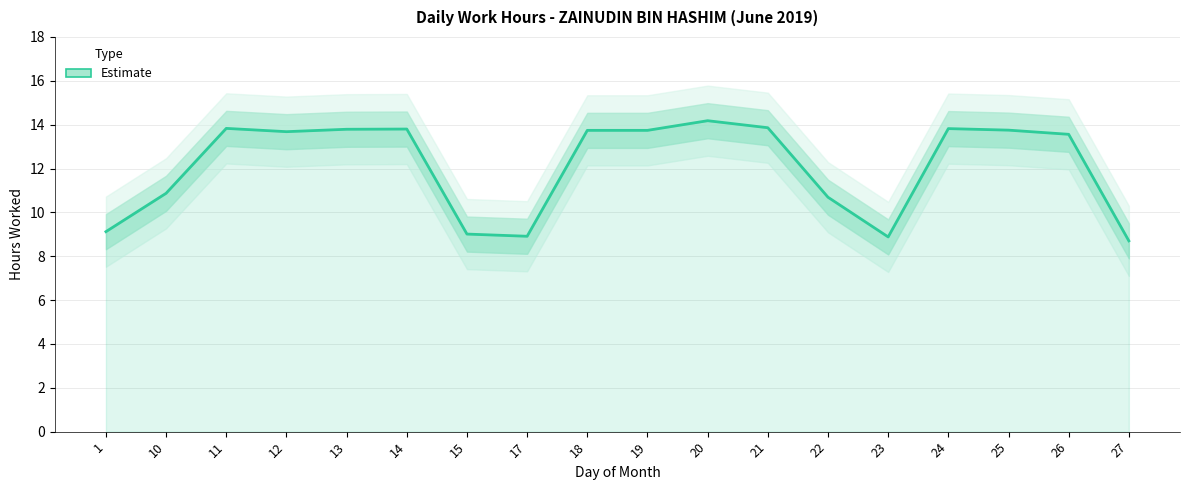

Reading right to left, list all the values displayed in this chart.

8.7	13.6	13.8	13.8	8.9	10.7	13.9	14.2	13.7	13.7	8.9	9.0	13.8	13.8	13.7	13.8	10.9	9.1